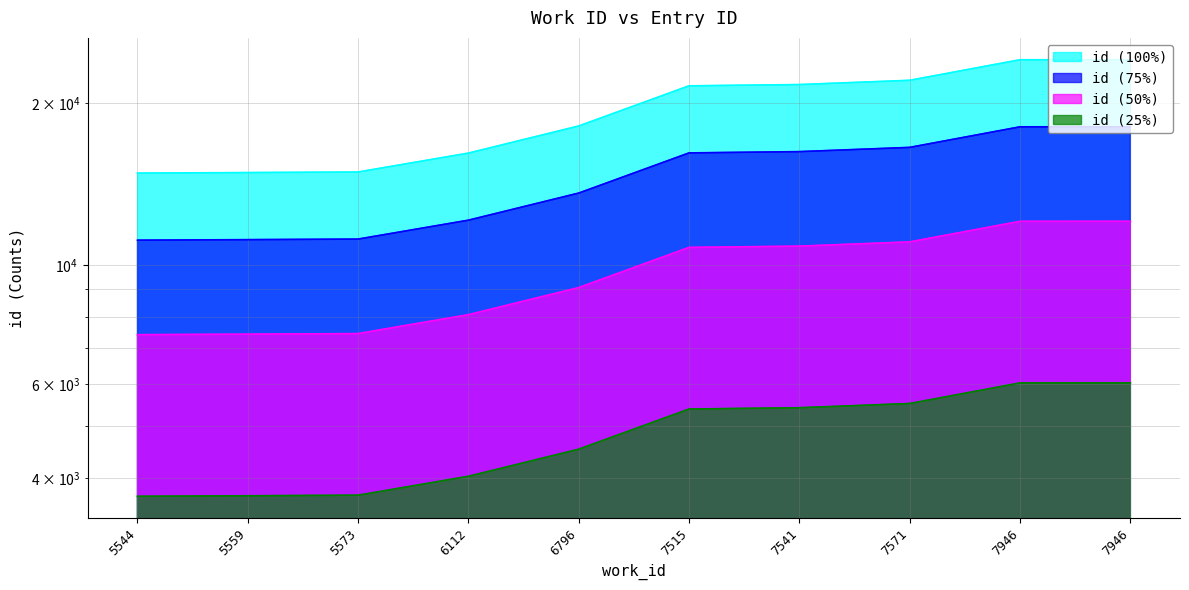

What is the difference between the values at 6796 and 7515?

3410